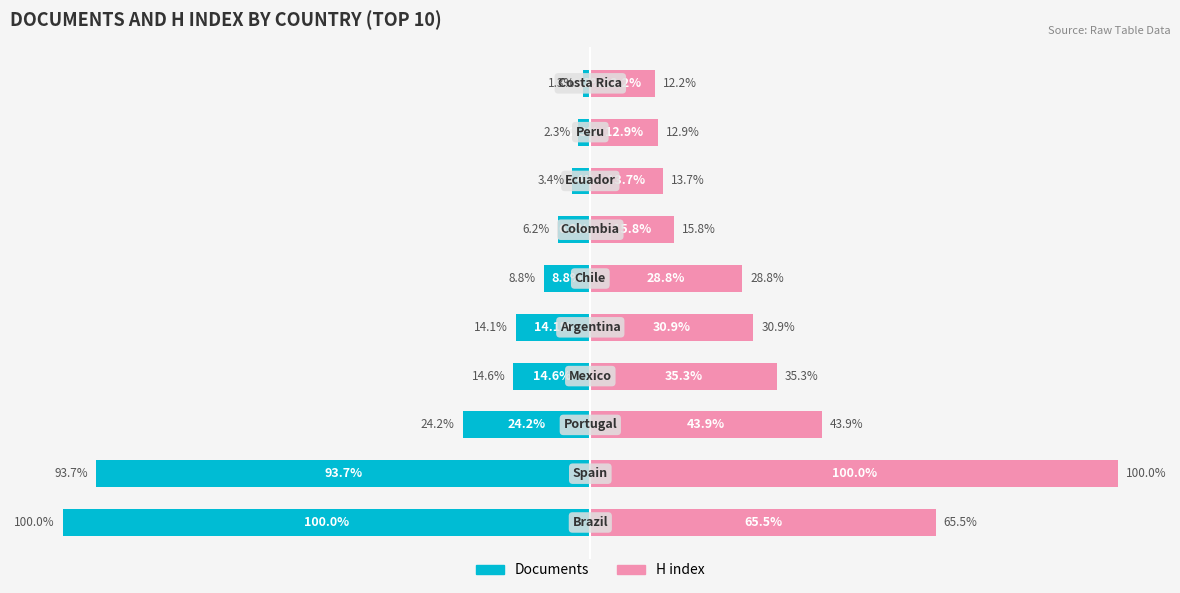

Reading left to right, what are all the values shown in this chart?

Documents: 0=-100.0	1=-93.7	2=-24.2	3=-14.6	4=-14.1	5=-8.8	6=-6.2	7=-3.4	8=-2.3	9=-1.3
H index: 0=65.5	1=100.0	2=43.9	3=35.3	4=30.9	5=28.8	6=15.8	7=13.7	8=12.9	9=12.2